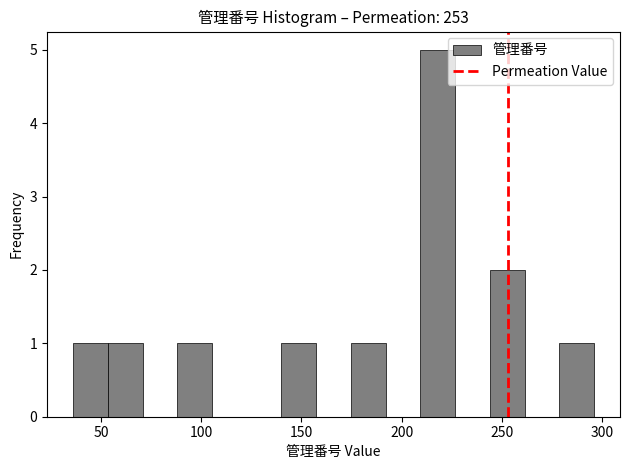

Read against the x-axis, roughly where is the centre of the tallest bar?

220